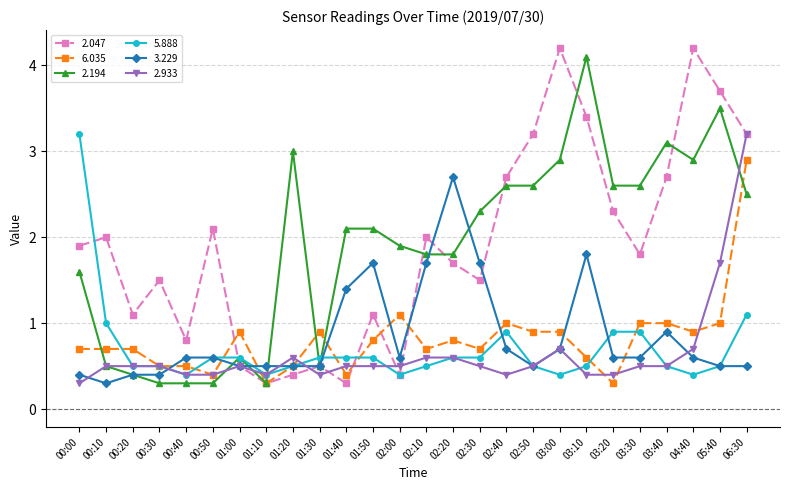

At which category does 2.047 reach its first local valley?

00:20